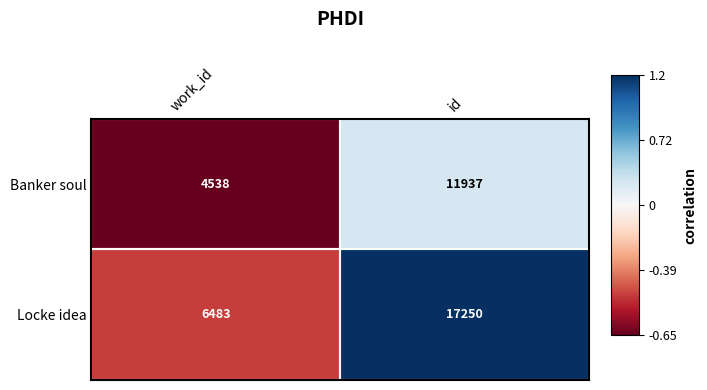

Rank the series at work_id from highest to lowest value.

Locke idea, Banker soul